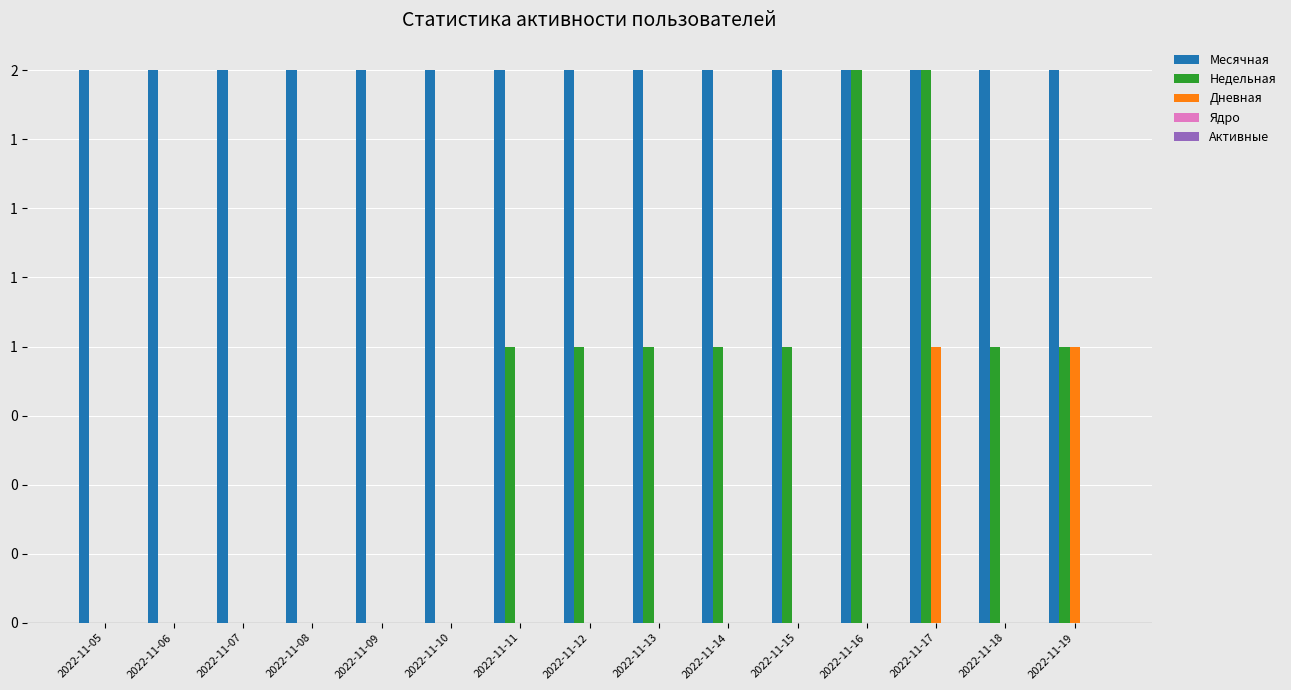

The Месячная series shows 2 at 2022-11-09. True or false?

True